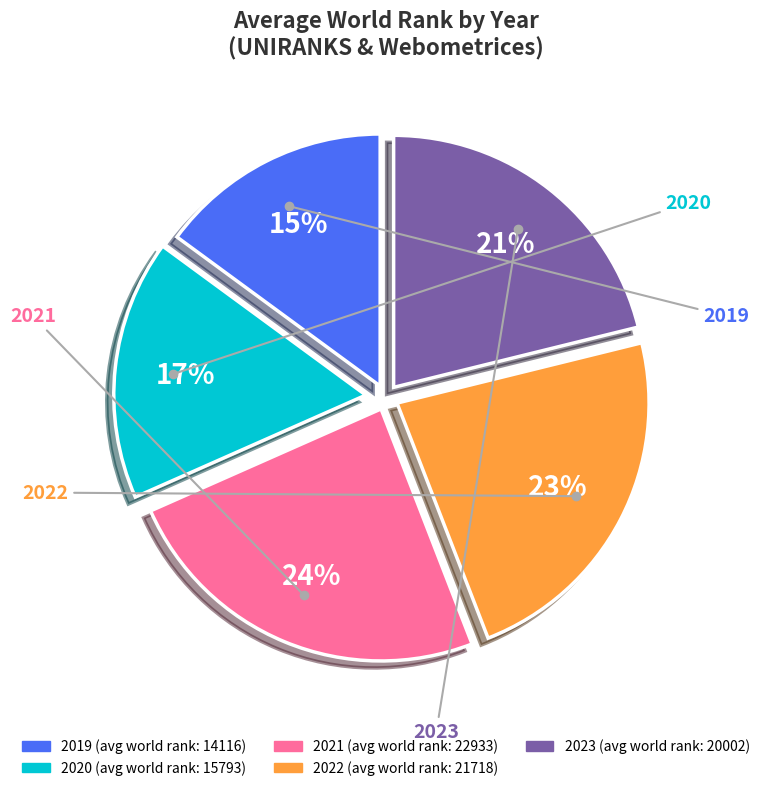

Is there a majority slice in this chart?

No